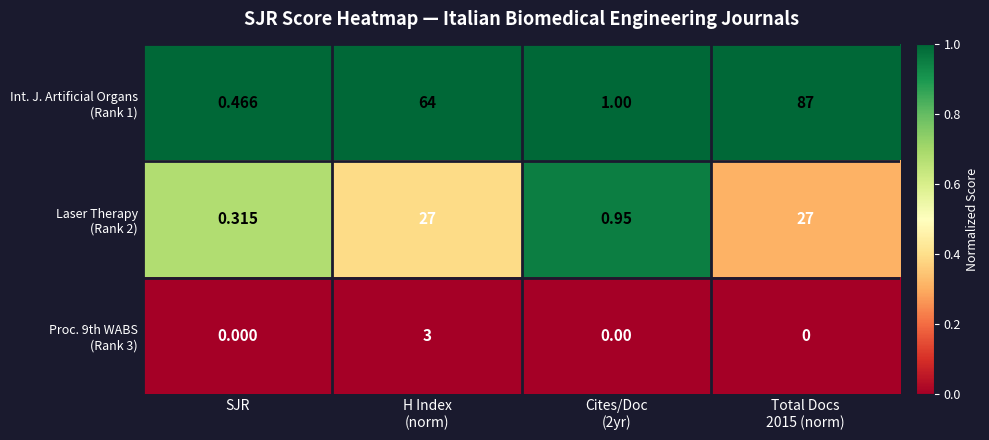

Which series has the largest range (max minus min)?

Laser Therapy (Rank 2)